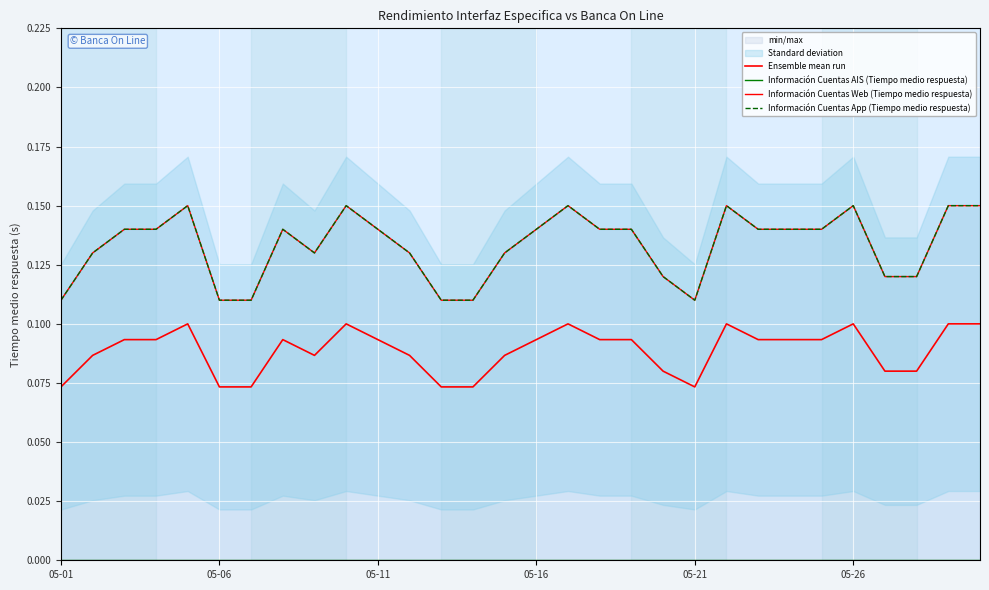

Does the chart display data point markers on the line(s)?

No